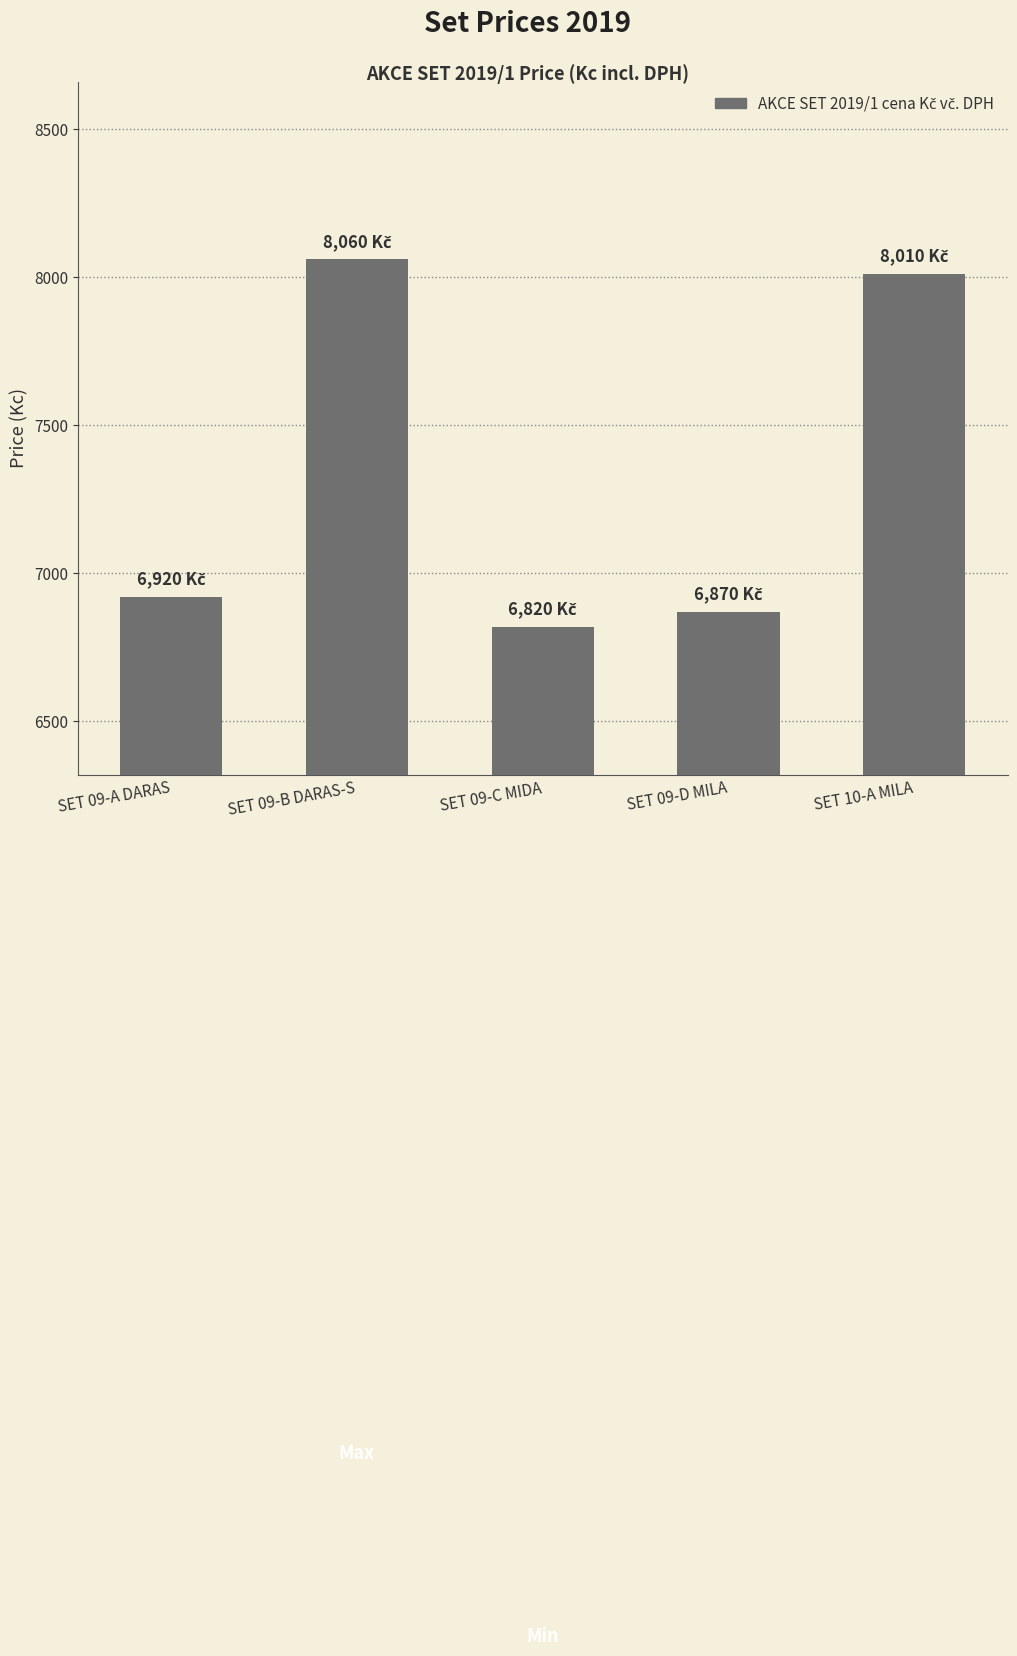

What is the difference between the values at SET 09-C MIDA and SET 09-A DARAS?

100